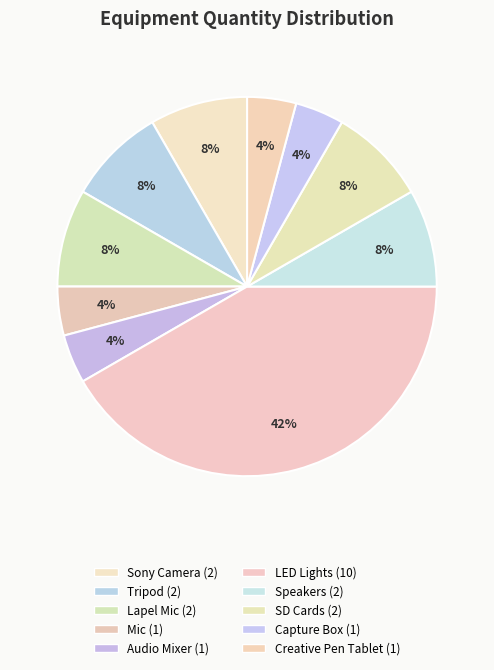

How many segments does this pie chart have?

10